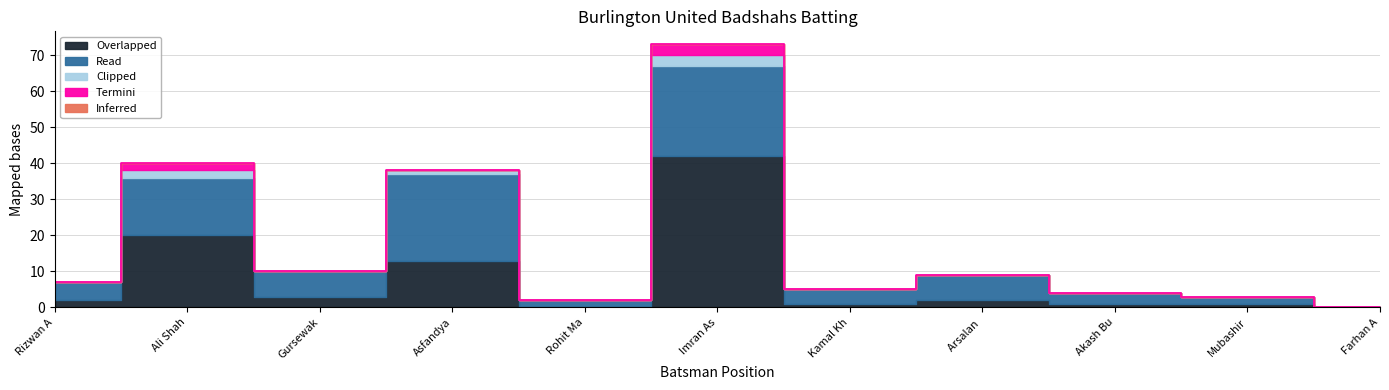

Is the value of Overlapped at Mubashir Javed greater than the value of Inferred at Arsalan Moqeet?

Yes